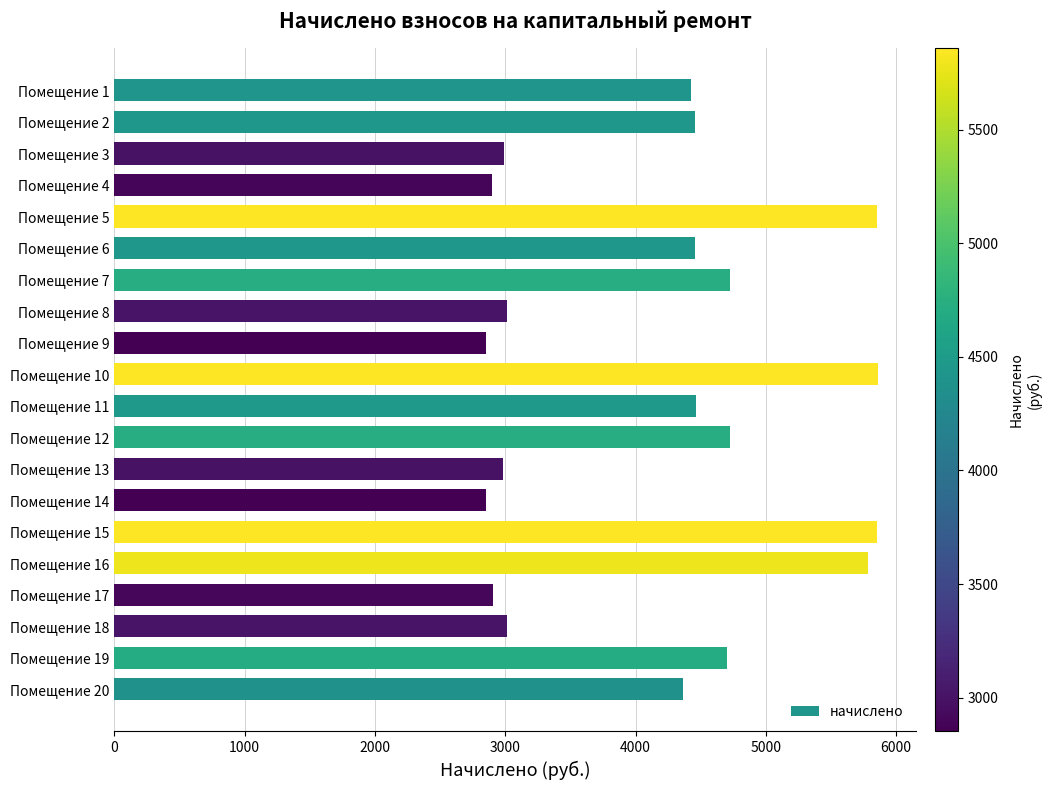

What is the value of the 17th bar from the top?

2903.0